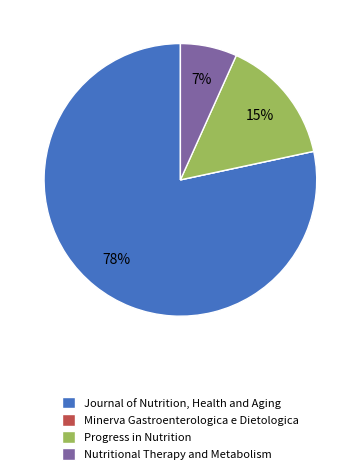

To the nearest percent, what is the difference between the largest and smallest slice percentages?

78%